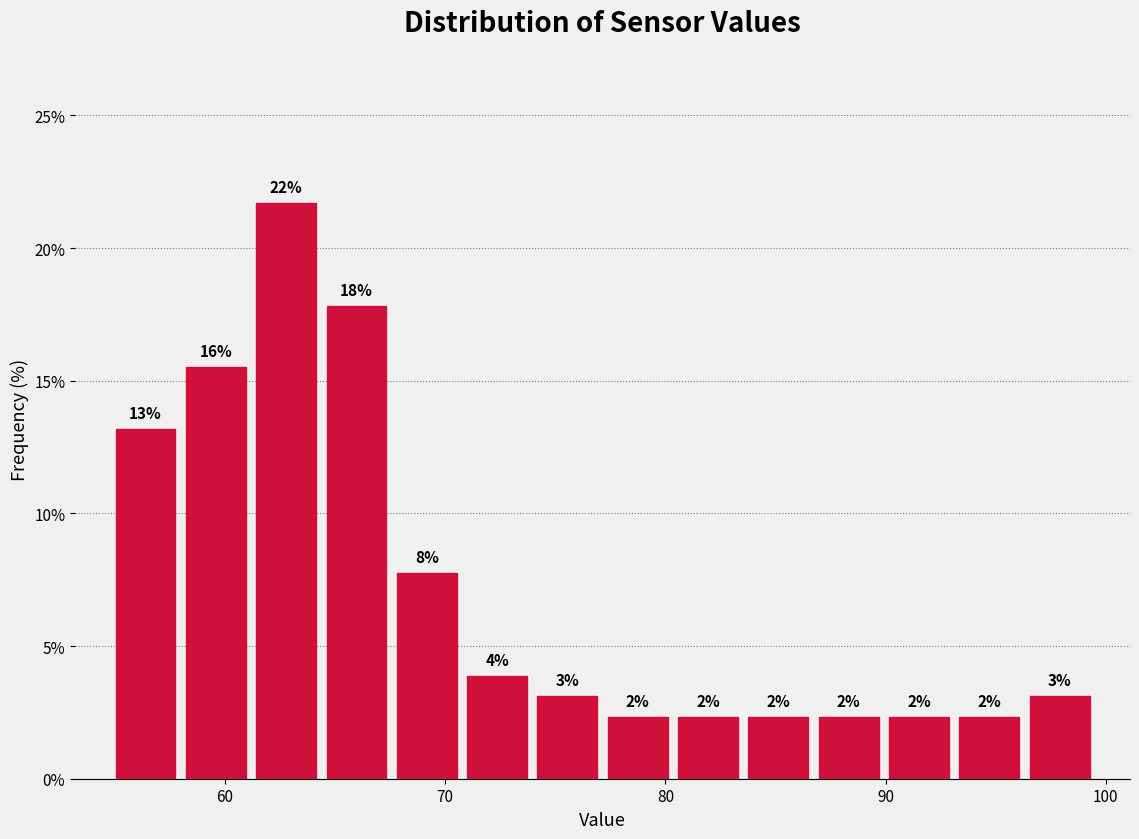

Read against the x-axis, roughly where is the centre of the tallest bar?

63